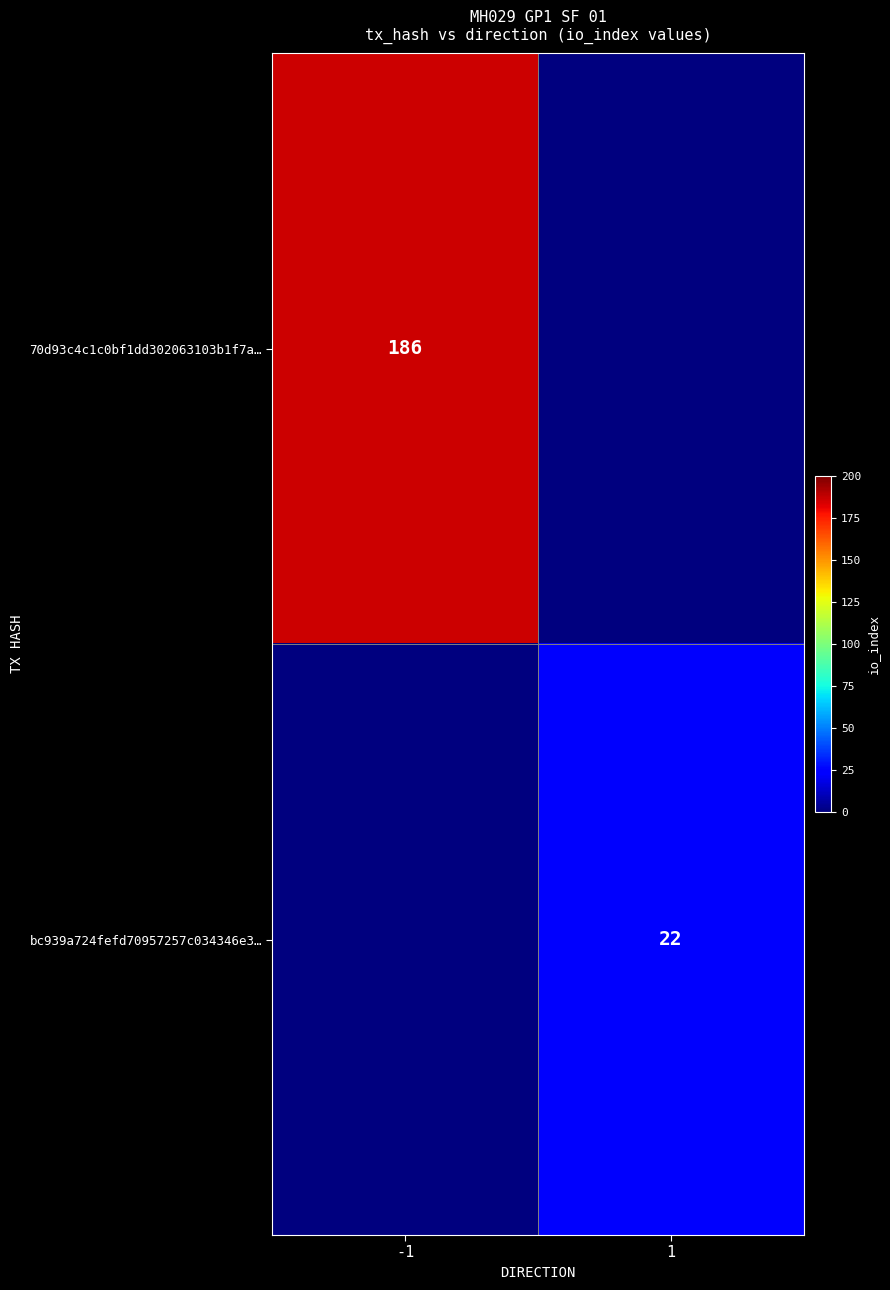

The value of bc939a724fefd70957257c034346e3… at 1 is 14. True or false?

False